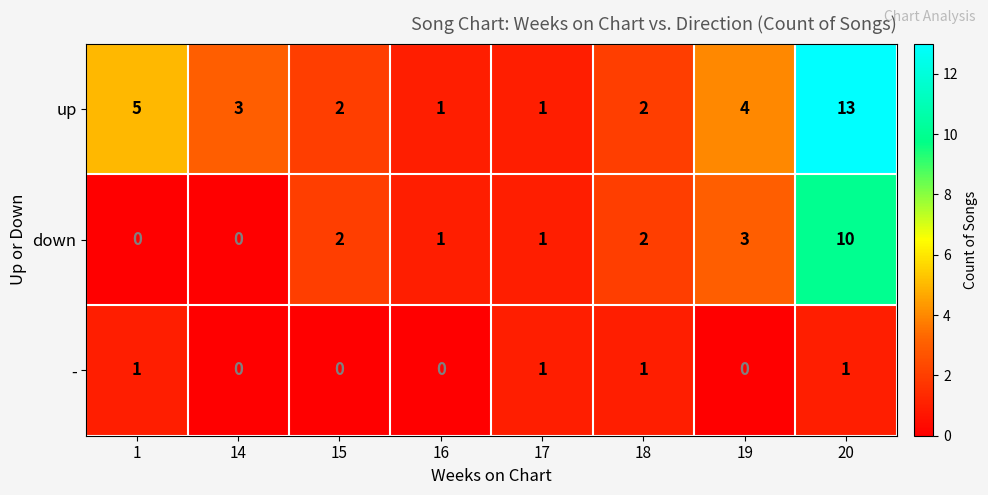

Reading left to right, what are all the values shown in this chart?

up: 1=5	14=3	15=2	16=1	17=1	18=2	19=4	20=13
down: 1=0	14=0	15=2	16=1	17=1	18=2	19=3	20=10
-: 1=1	14=0	15=0	16=0	17=1	18=1	19=0	20=1